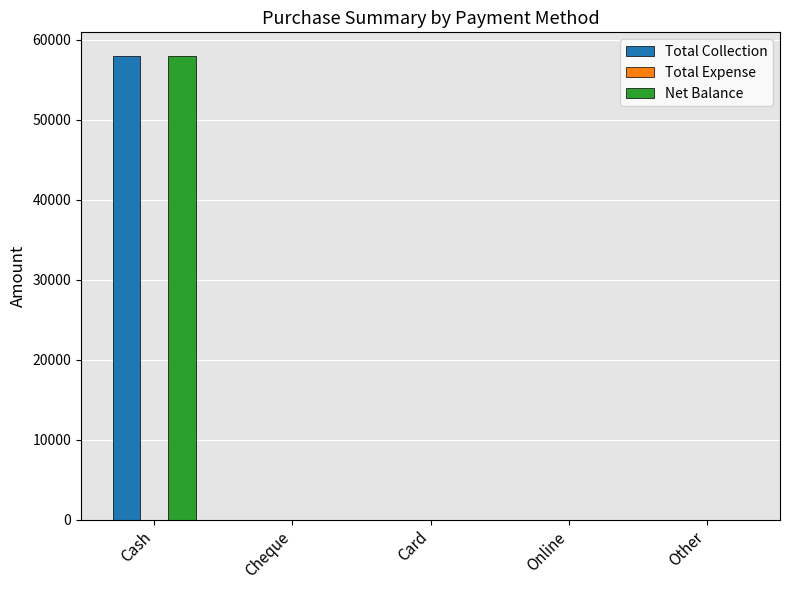

How many groups of bars are there?

5